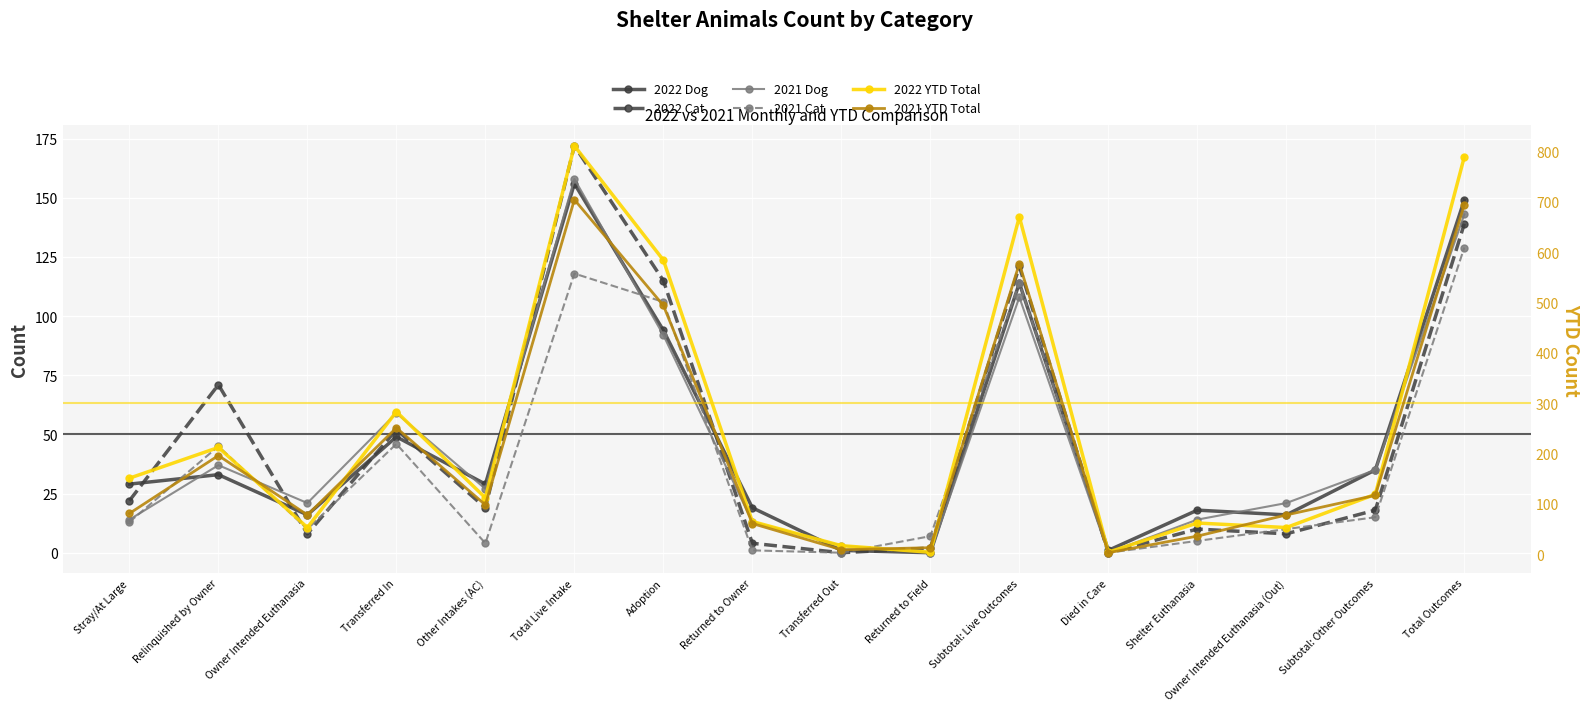

What are all the series names shown in the legend?

2022 Dog, 2022 Cat, 2021 Dog, 2021 Cat, 2022 YTD Total, 2021 YTD Total